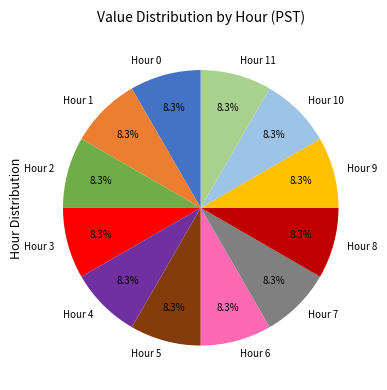

The Hour 4 slice represents 1% of the pie. True or false?

False